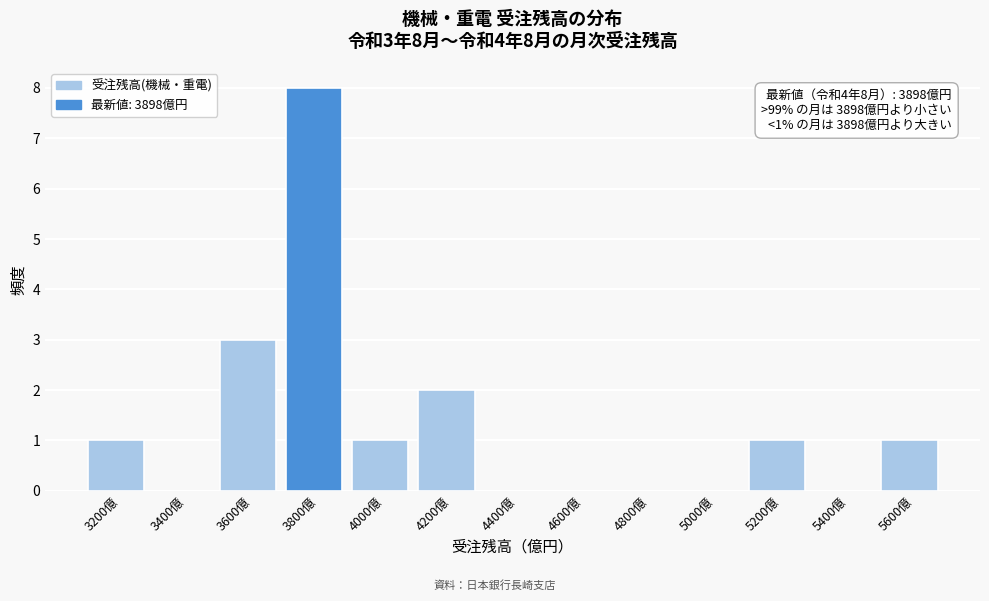

Reading left to right, extract all data points from this chart.

3200億=1	3400億=0	3600億=3	3800億=8	4000億=1	4200億=2	4400億=0	4600億=0	4800億=0	5000億=0	5200億=1	5400億=0	5600億=1